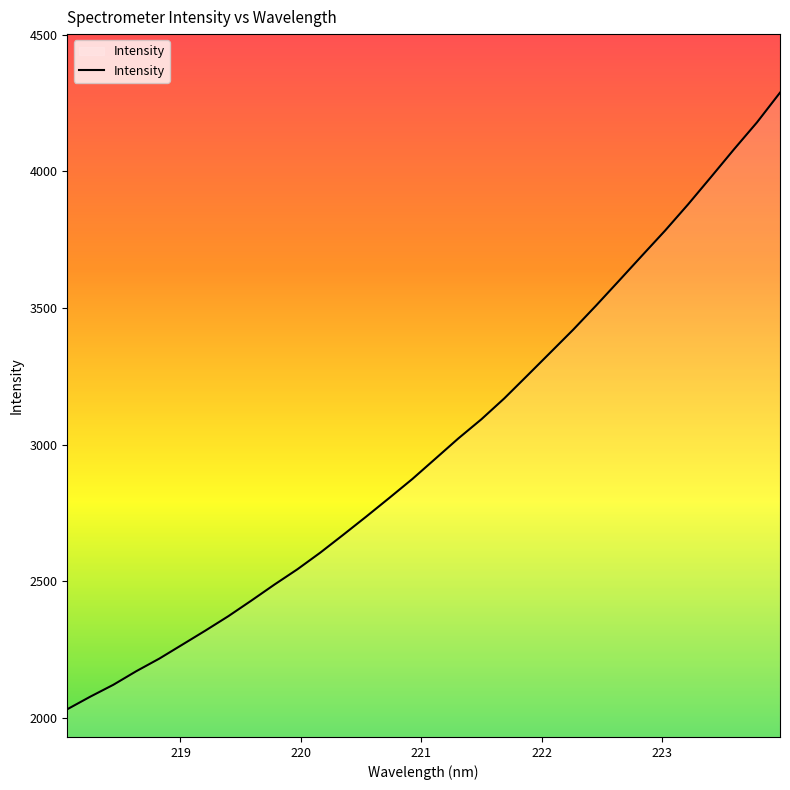

What is the smallest value displayed?

2030.4